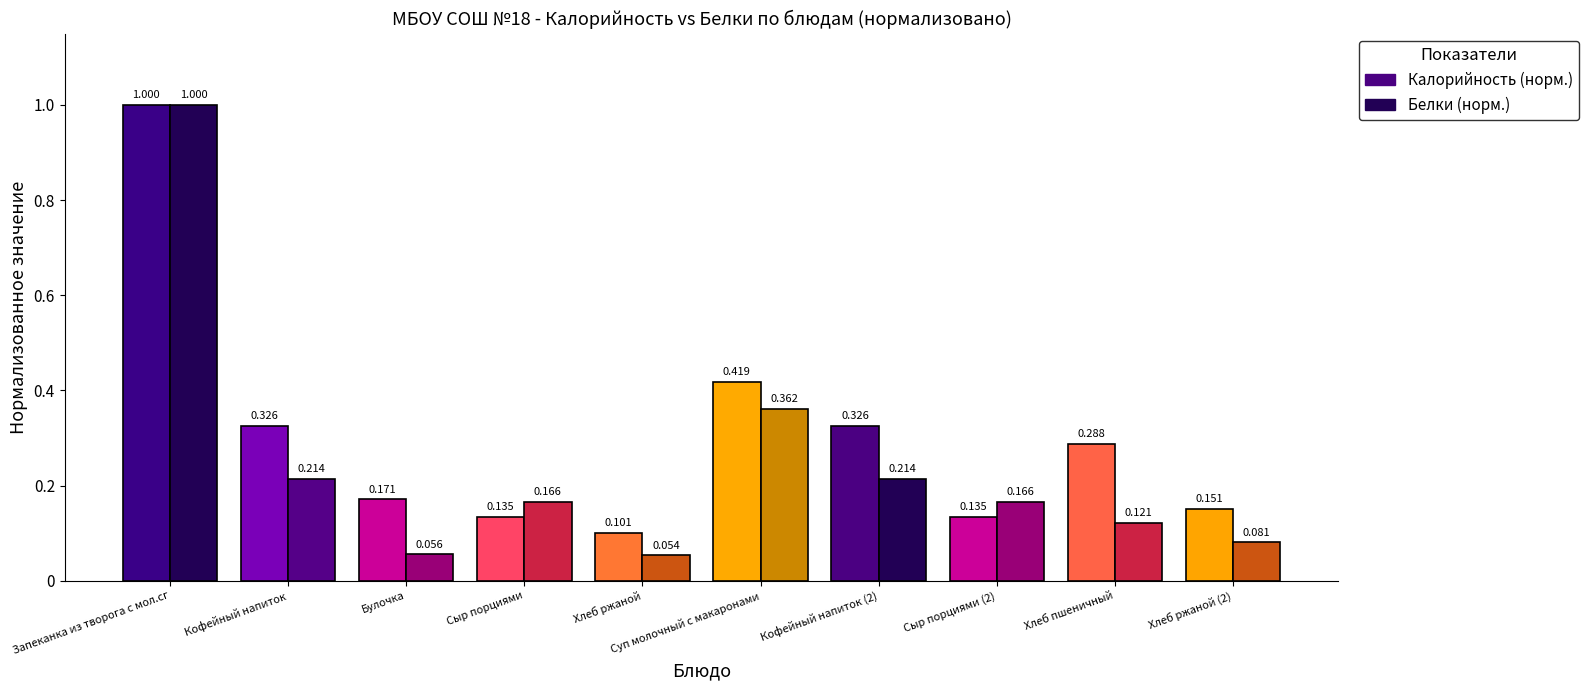

What are all the series names shown in the legend?

Калорийность (норм.), Белки (норм.)